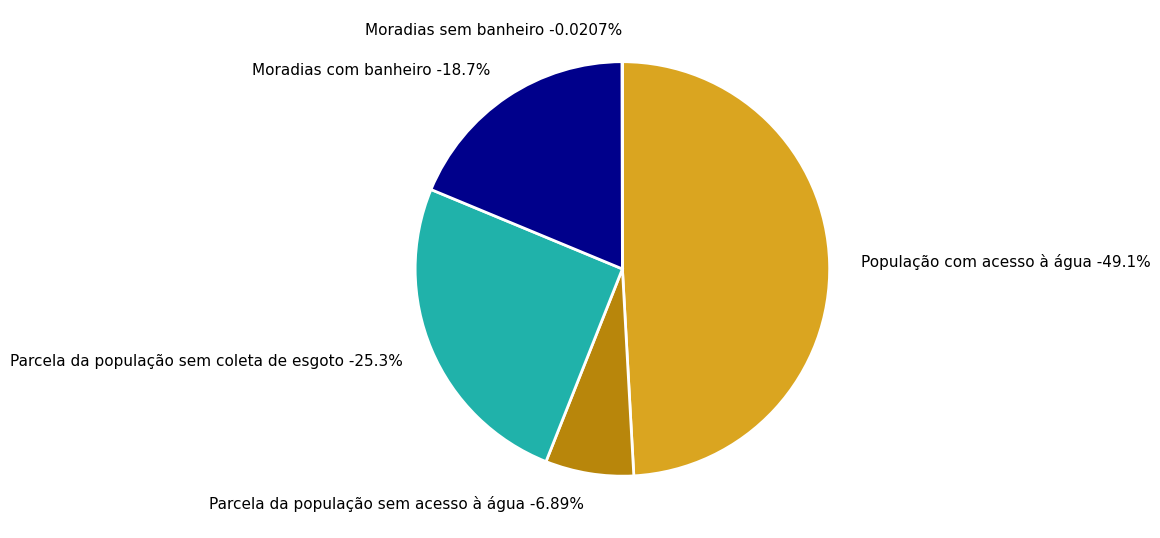

Rank the categories by value from highest to lowest.

População com acesso à água, Parcela da população sem coleta de esgoto, Moradias com banheiro, Parcela da população sem acesso à água, Moradias sem banheiro